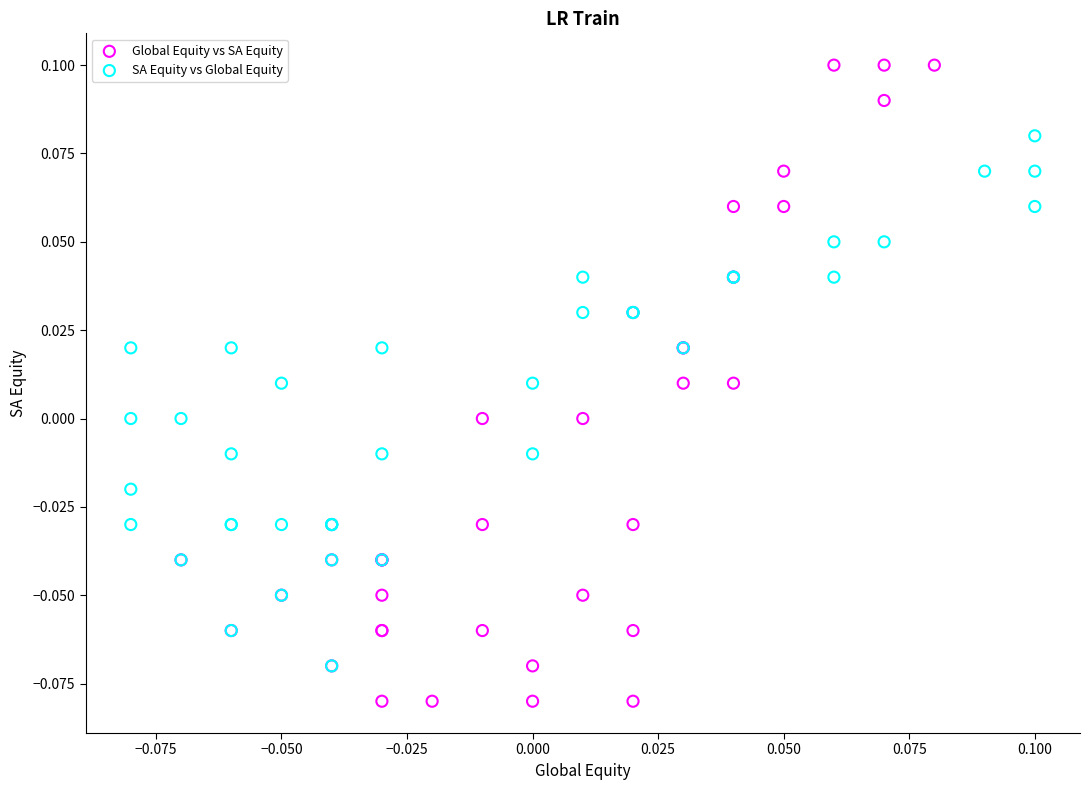

Which series has the largest Y range (max minus min)?

Global Equity vs SA Equity